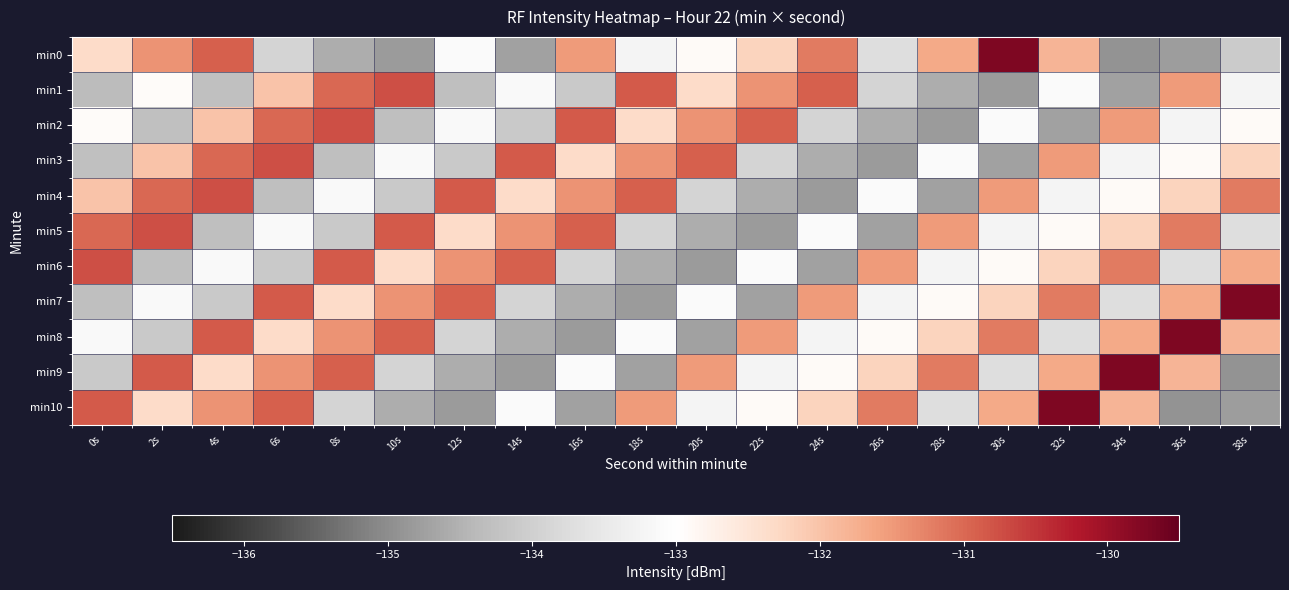

List the series in order of their peak value, highest first.

min0, min7, min8, min9, min10, min1, min2, min3, min4, min5, min6